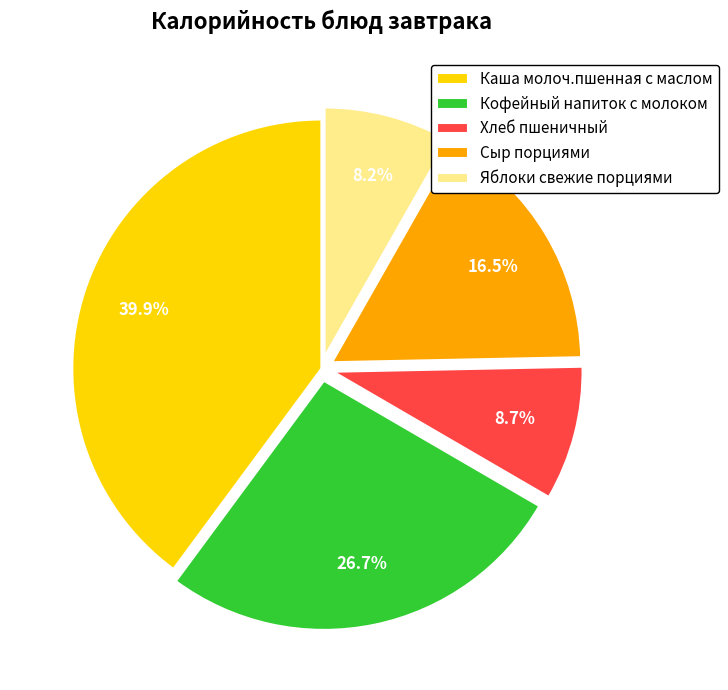

Does Яблоки свежие порциями represent more than half of the total?

No